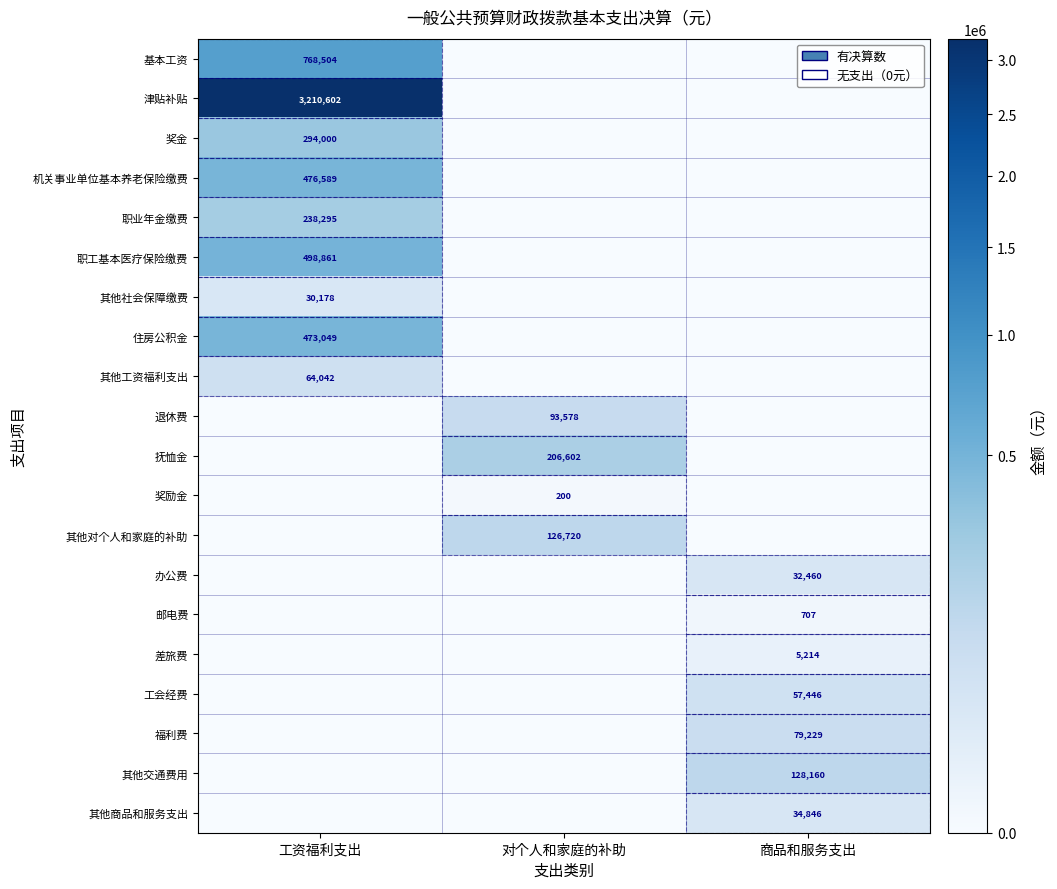

The 工会经费 series shows 90978 at 商品和服务支出. True or false?

False